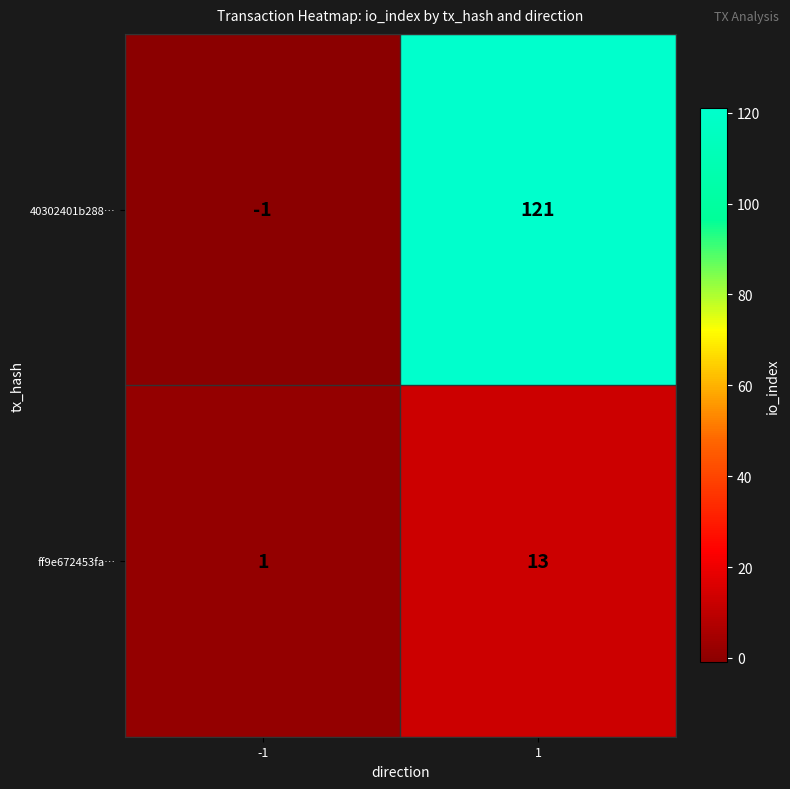

What is the total value across all series at 1?

134